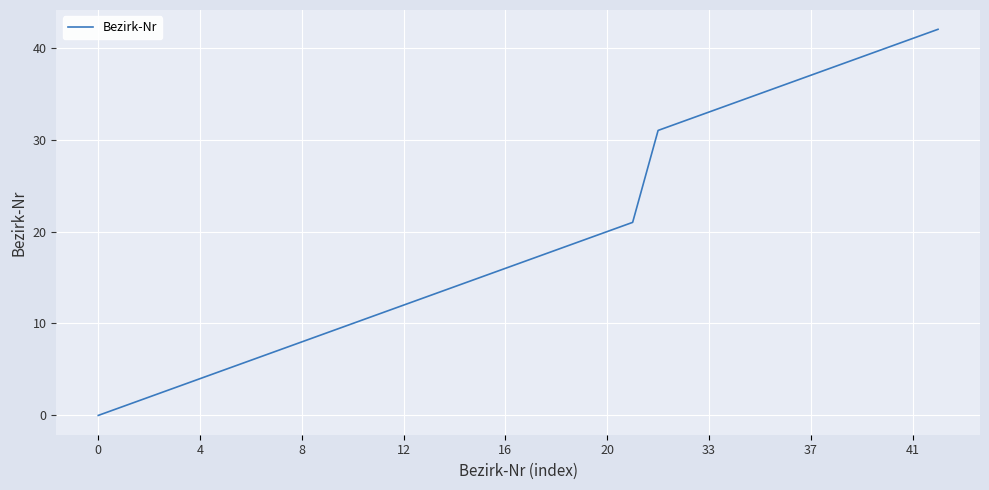

What is the greatest value displayed?

42